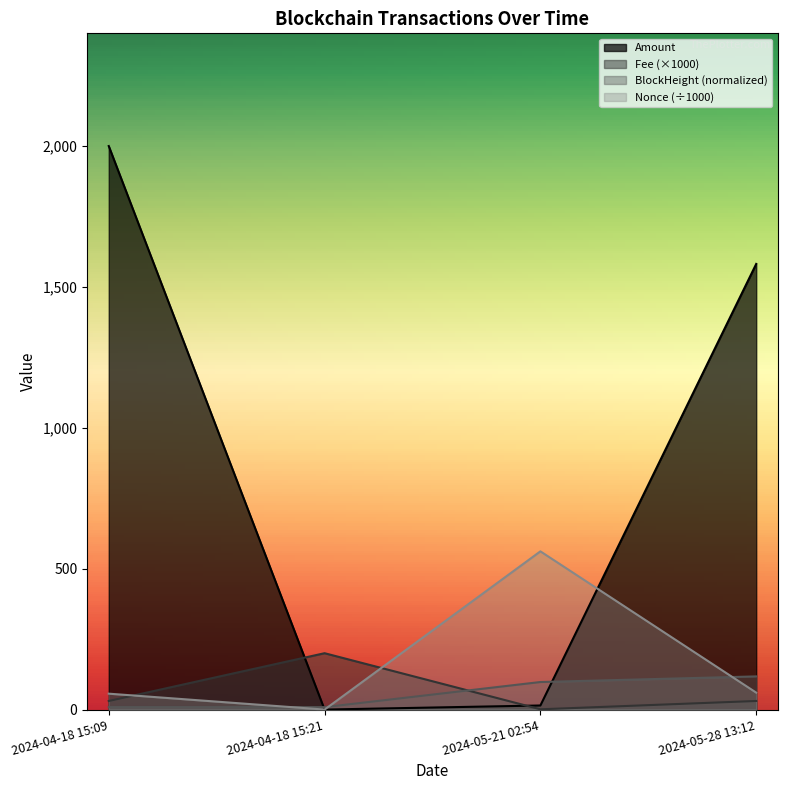

What are all the series names shown in the legend?

Amount, Fee, BlockHeight_scaled, Nonce